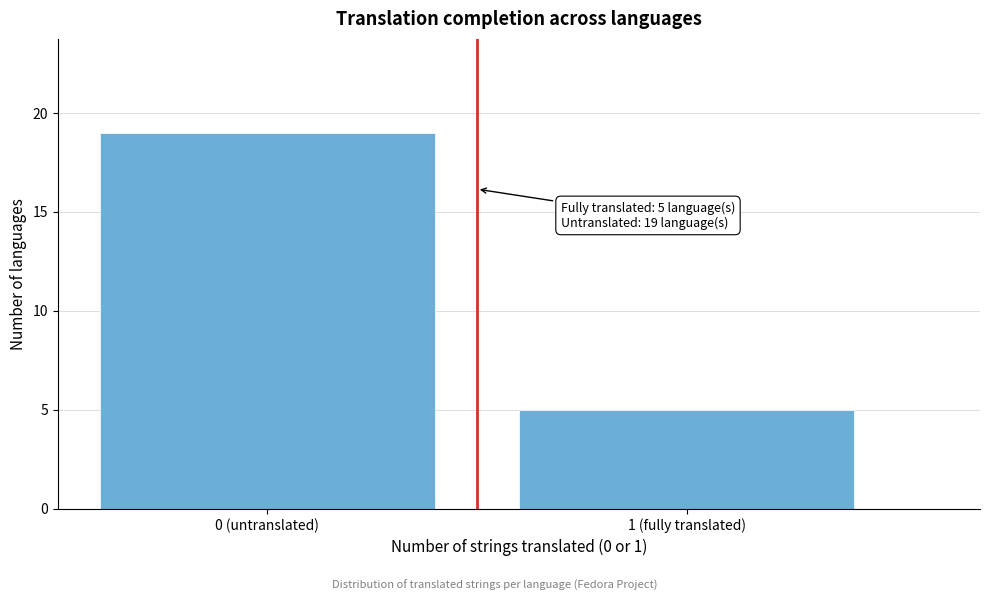

Reading left to right, transcribe all the data shown in this chart.

0 (untranslated)=19	1 (fully translated)=5